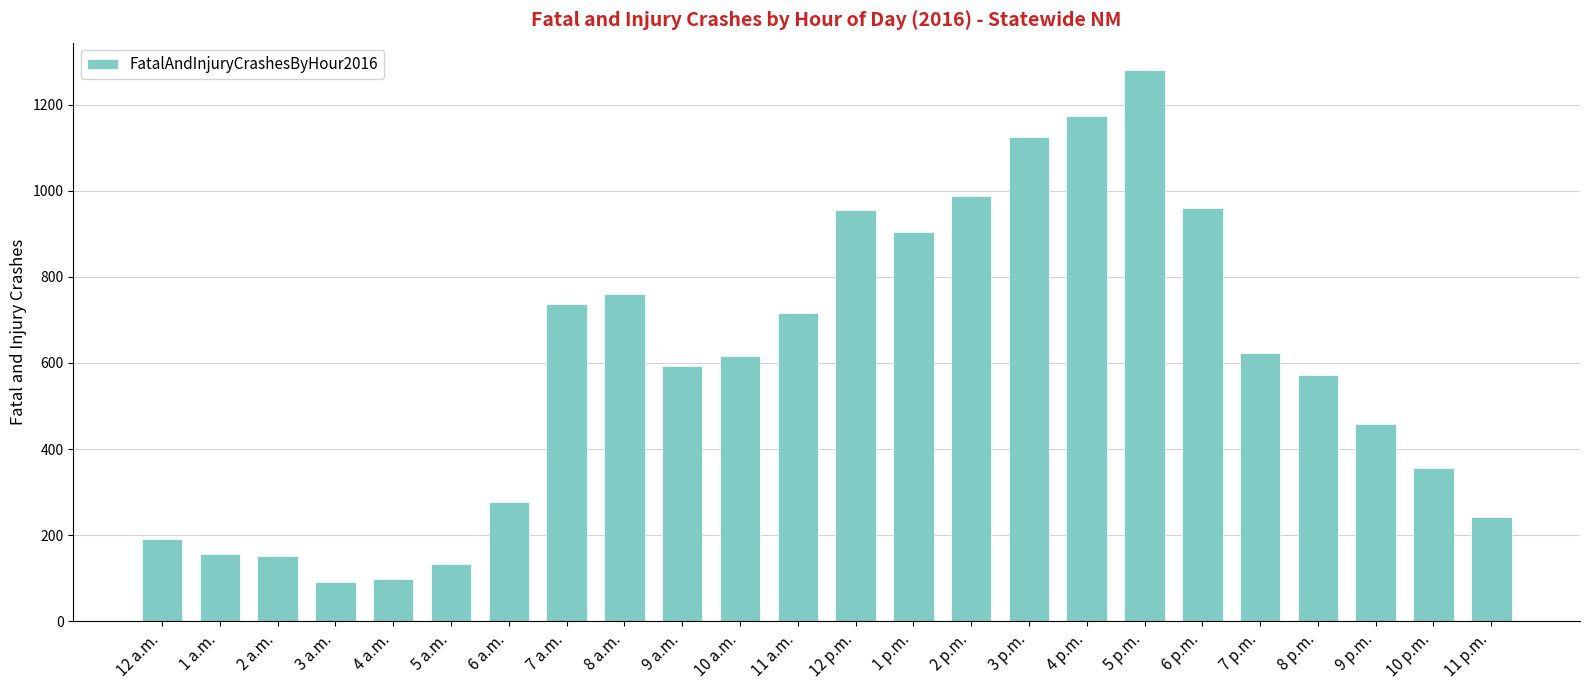

True or false: the data shows 987 at 2 p.m..

True